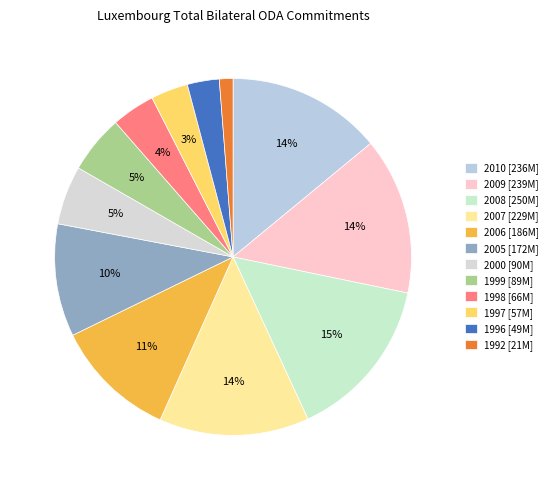

What is the ratio of the value at 1999 to the value at 2005?

0.5